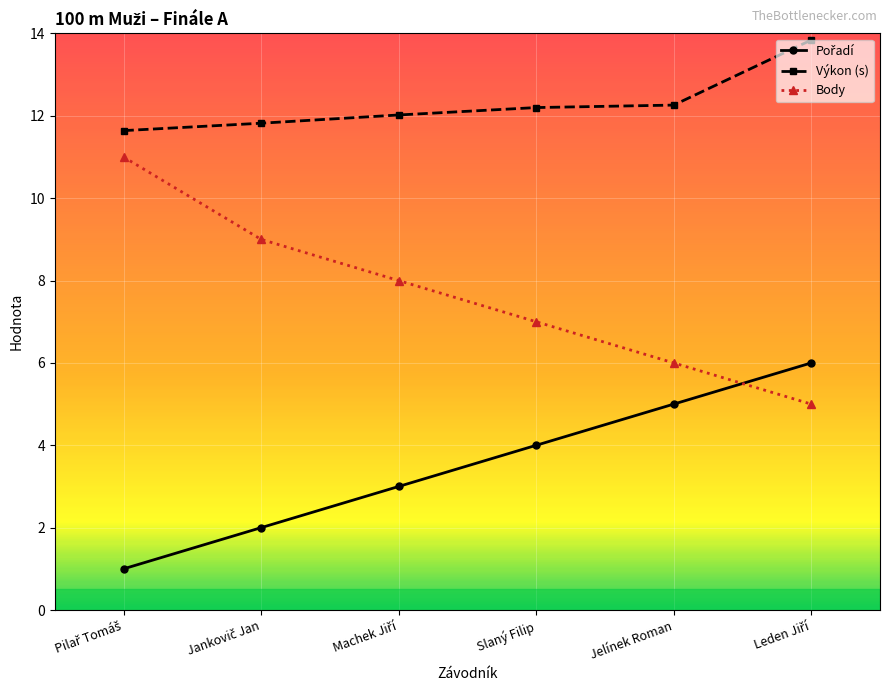

True or false: Výkon (s) and Body cross at least once.

False